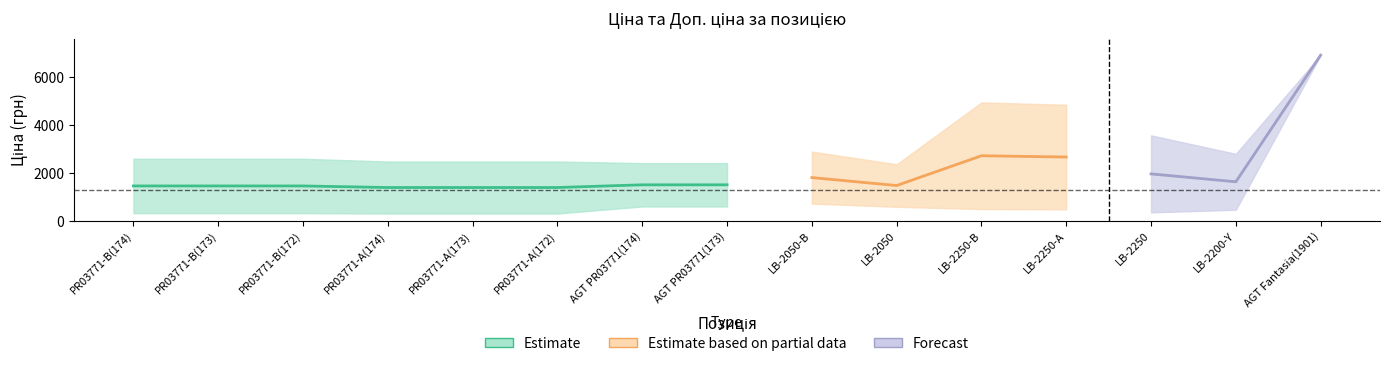

How many interior local peaks does the Доп. ціна series have?

2